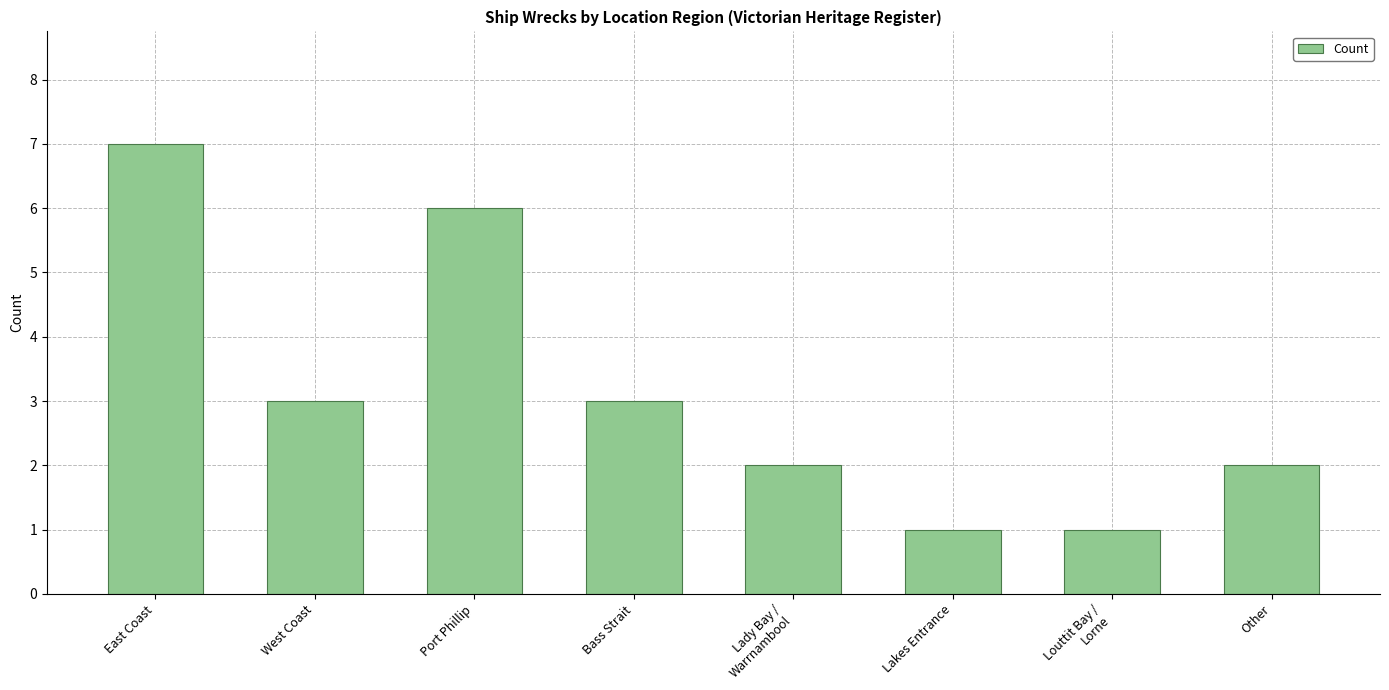

Reading left to right, transcribe all the data shown in this chart.

7	3	6	3	2	1	1	2